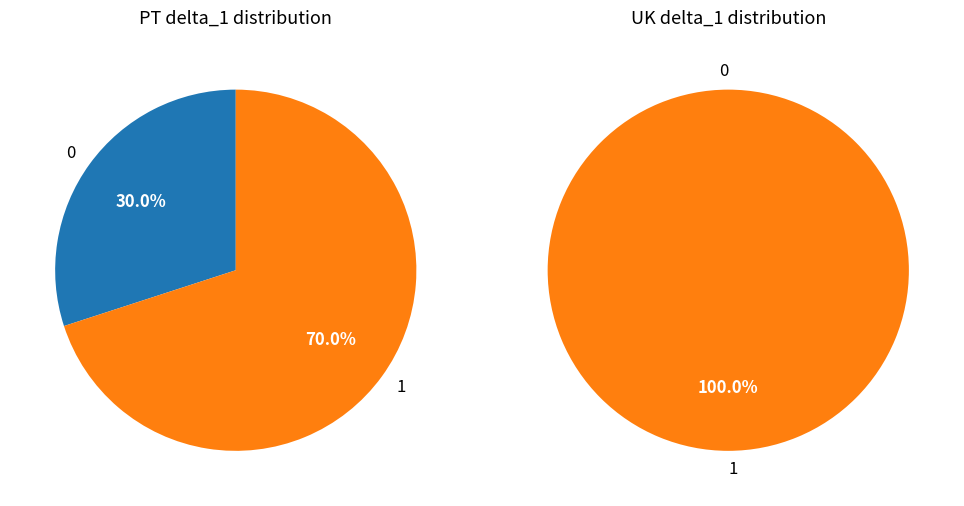

Is 5 the majority of the pie?

No